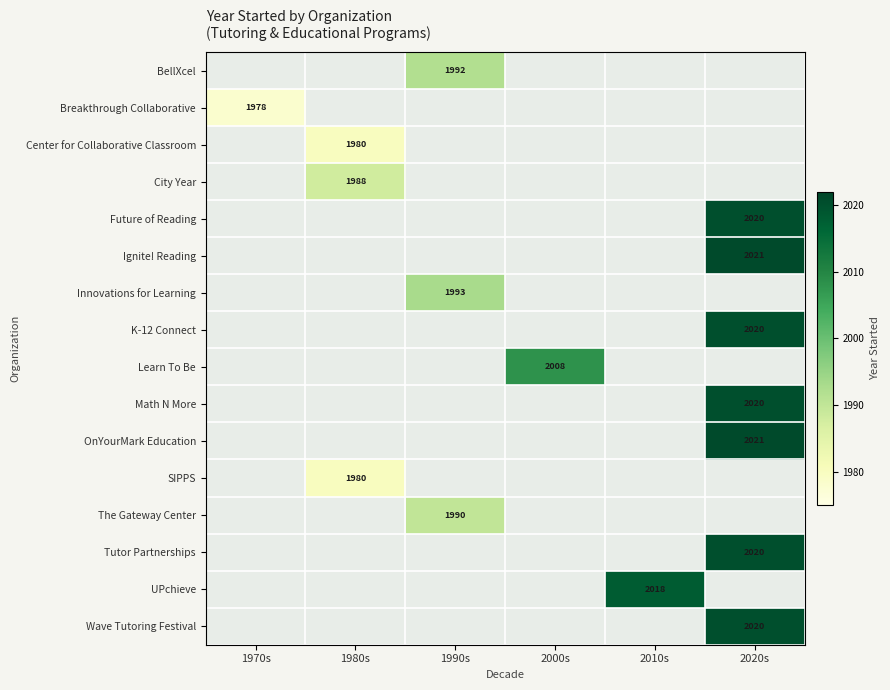

Is it true that Ignite! Reading equals 821 at 2020s?

False